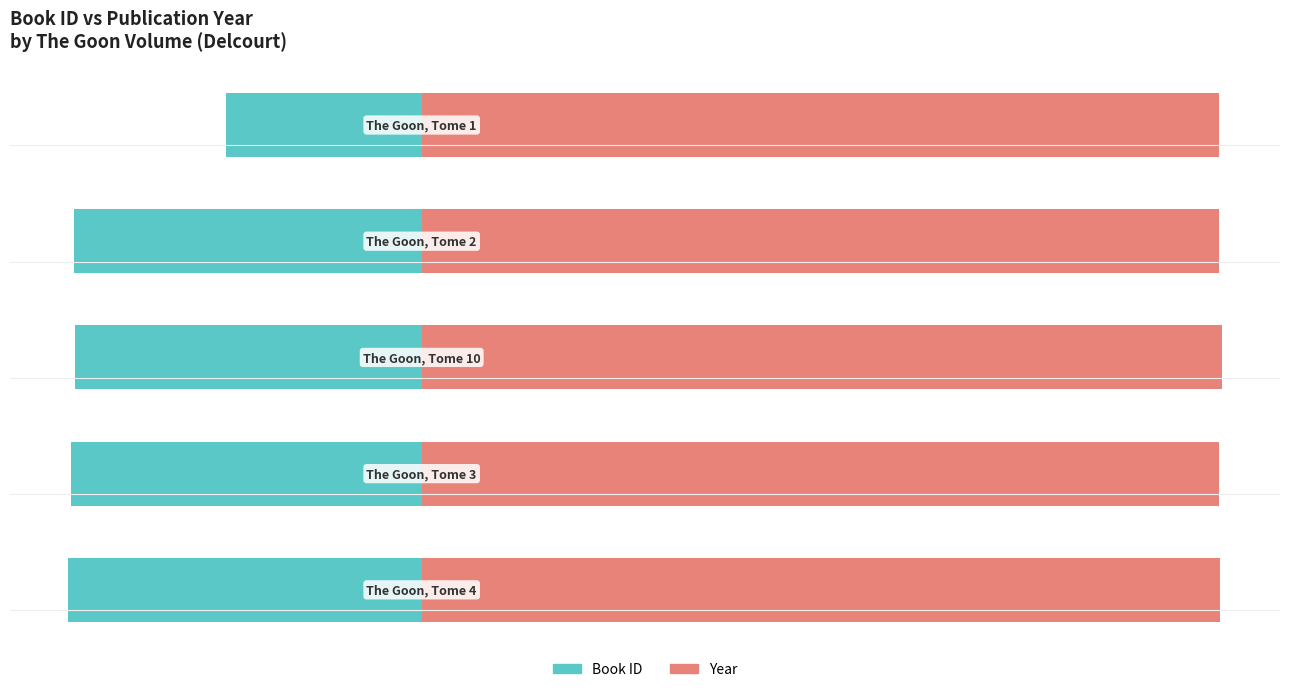

Is the value of Year at 3 greater than the value of Book ID at 0?

Yes